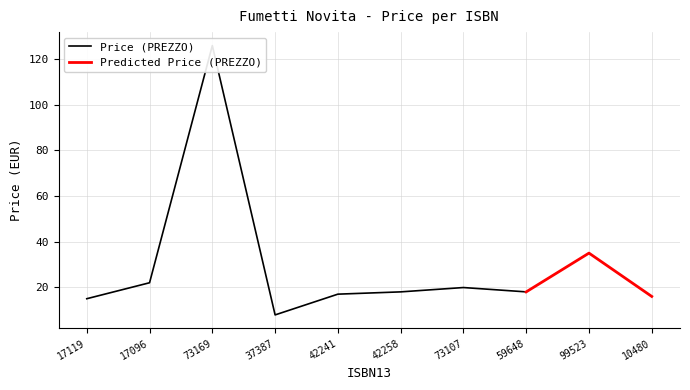

List the labels in order of value, smallest first.

9788832737387, 9788869617119, 9791254610480, 9788833142241, 9788833142258, 9788831459648, 9788892973107, 9788869617096, 9788869199523, 9788892973169